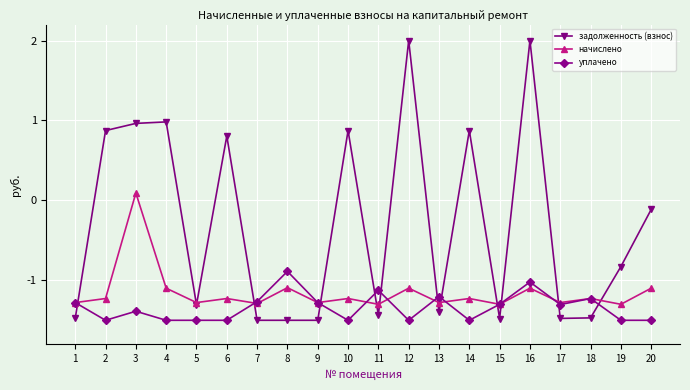

At how many categories does at least one series exceed 1?

2